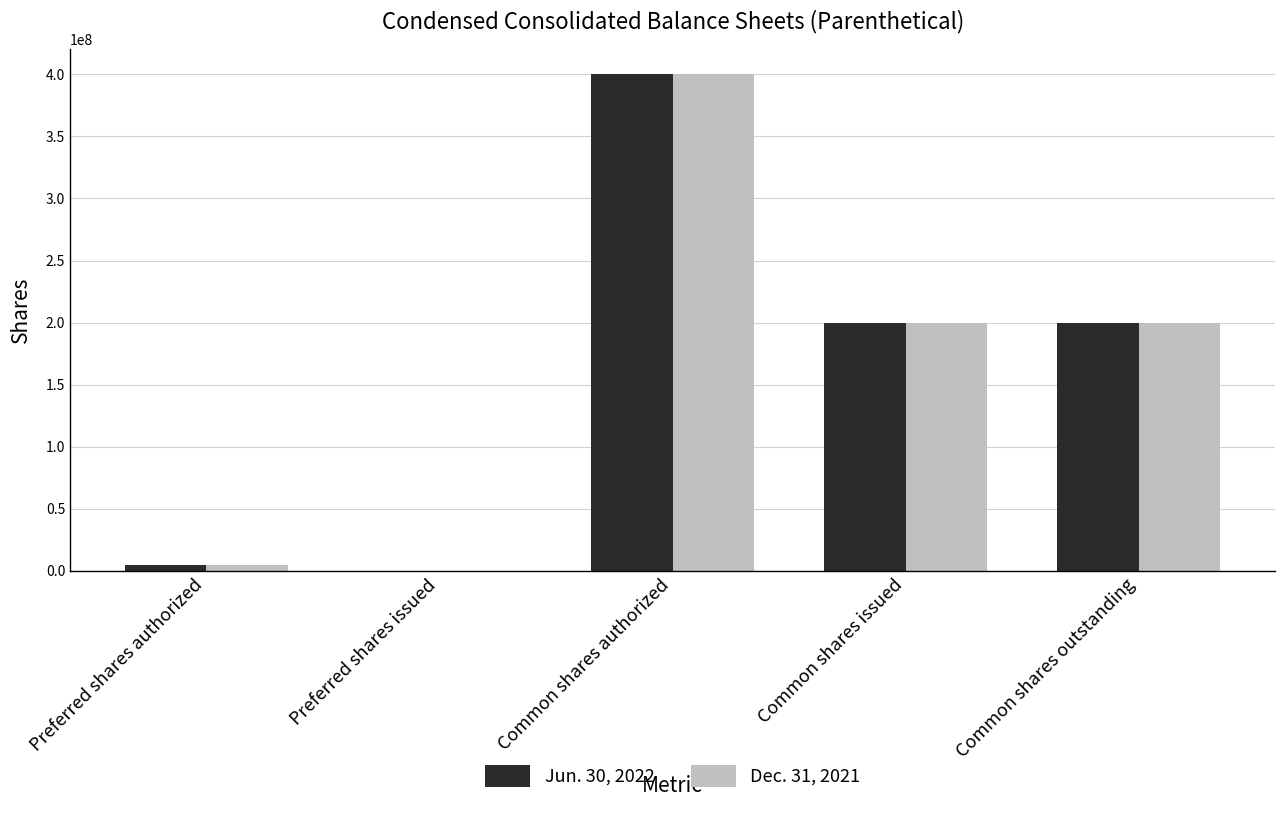

What is the greatest value displayed?

400000000